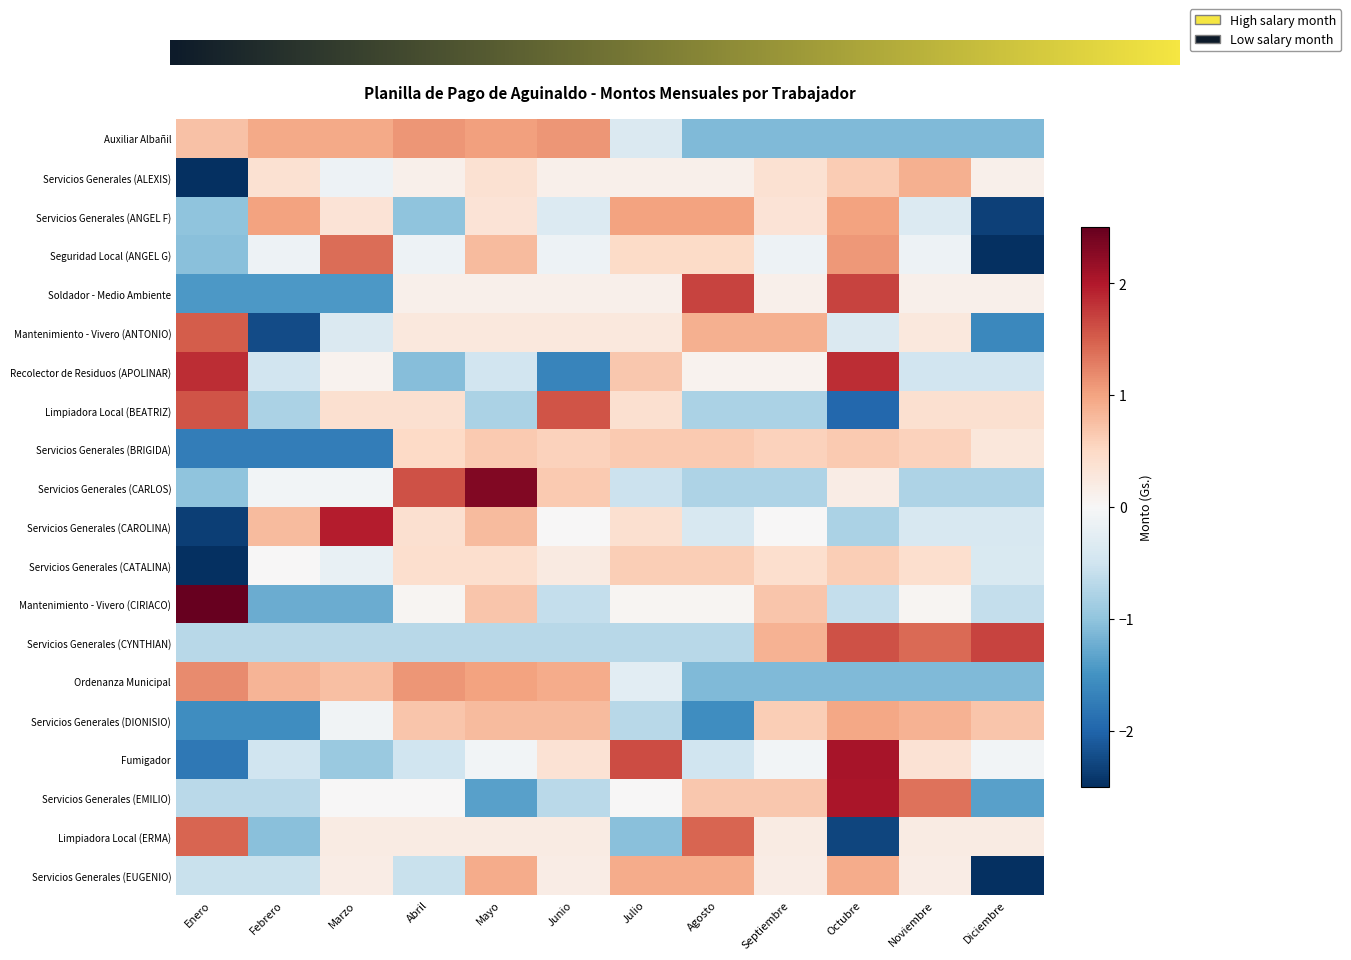

What is the difference between the second highest and second lowest values in the Servicios Generales (CYNTHIAN) series?

2.3